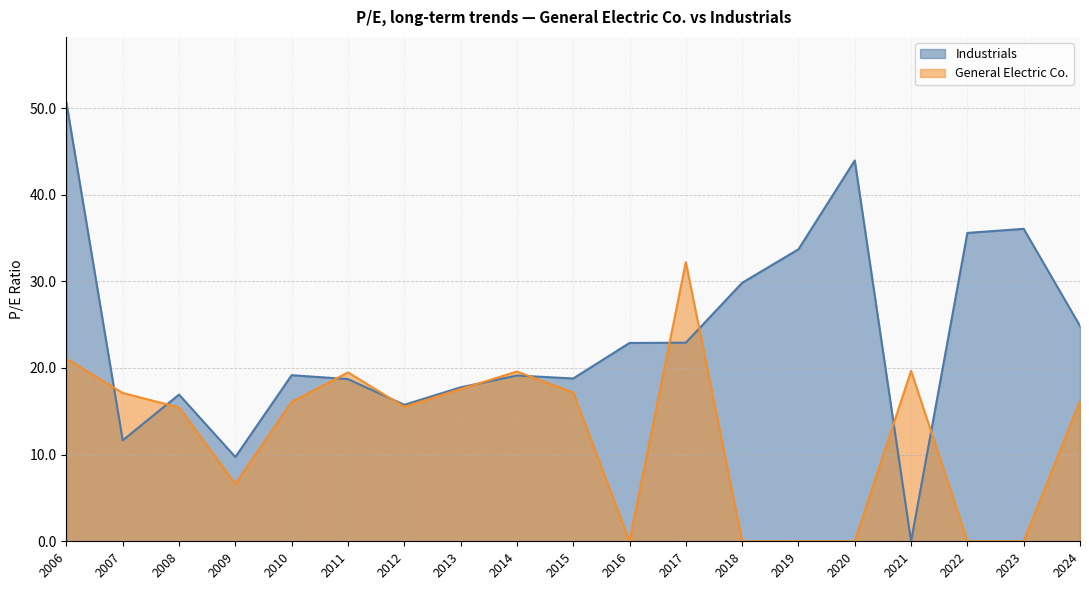

Is it true that General Electric Co. equals 19.6 at 2014?

True